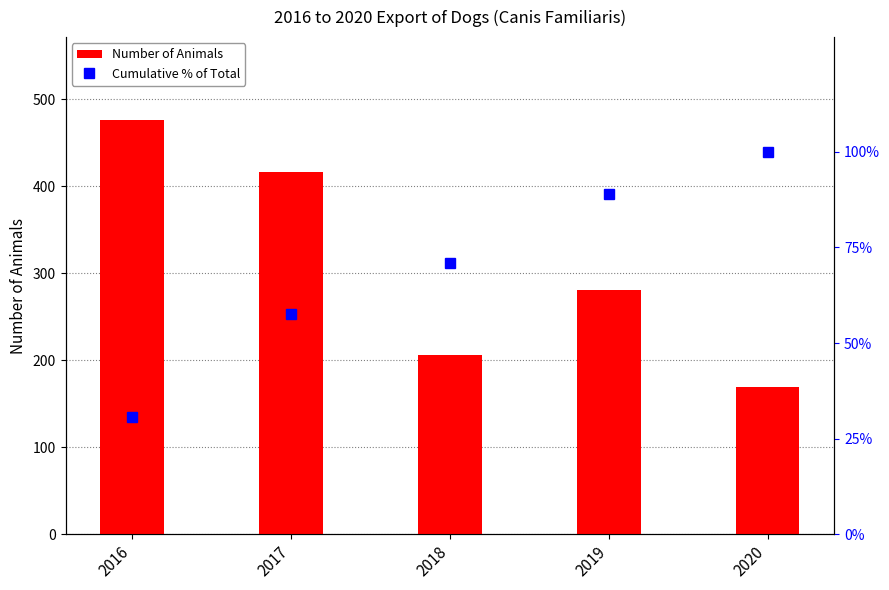

Where is Number of Animals nearest to the value 322?

2019